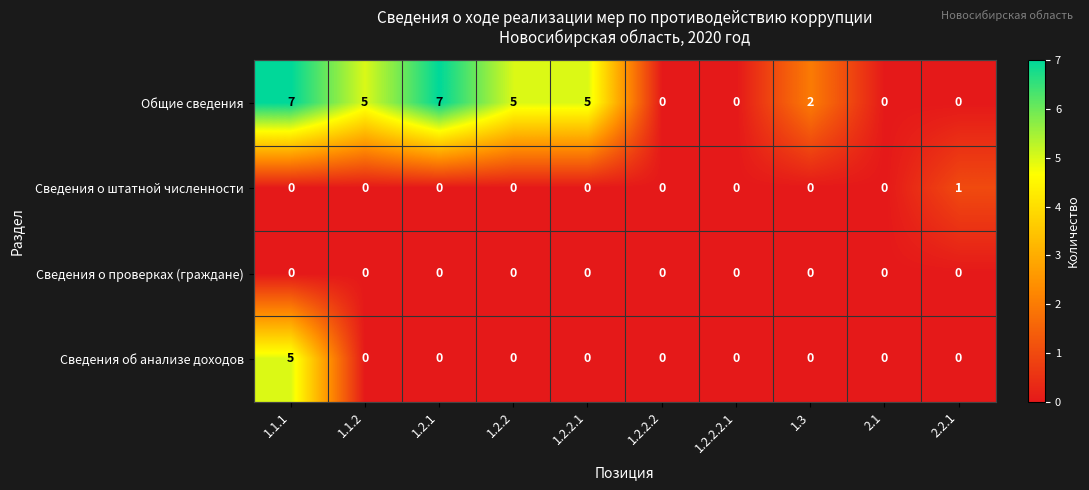

Which series has the largest total across all categories?

Общие сведения